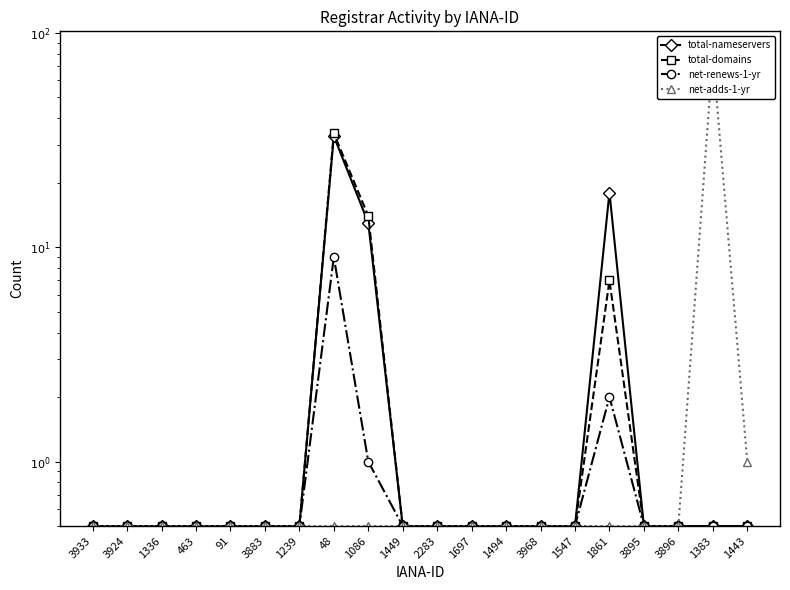

Is this an area chart (filled region under the line)?

No